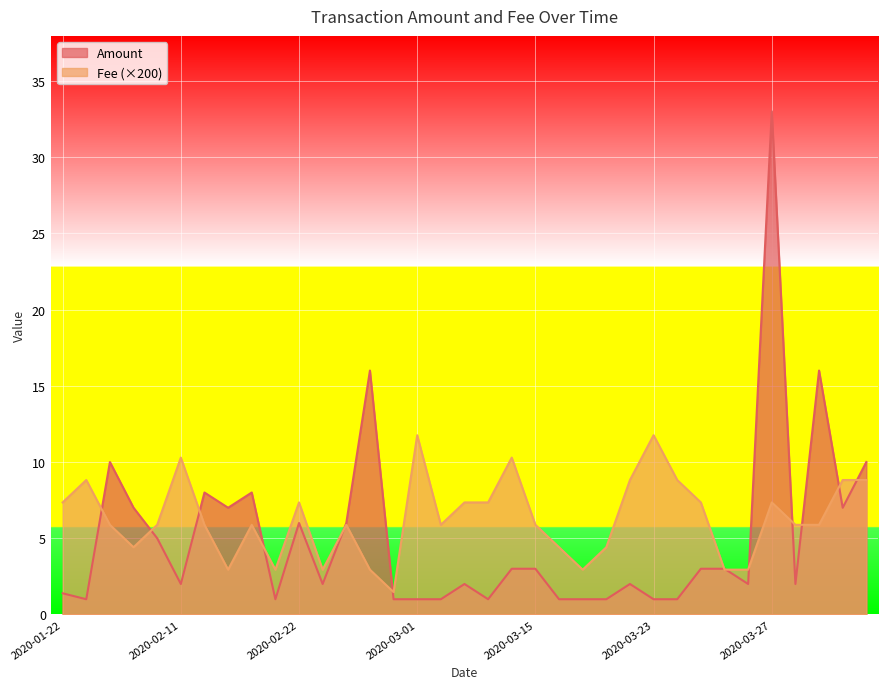

What is the difference between the highest and lowest values at 2020-04-01?

10.1